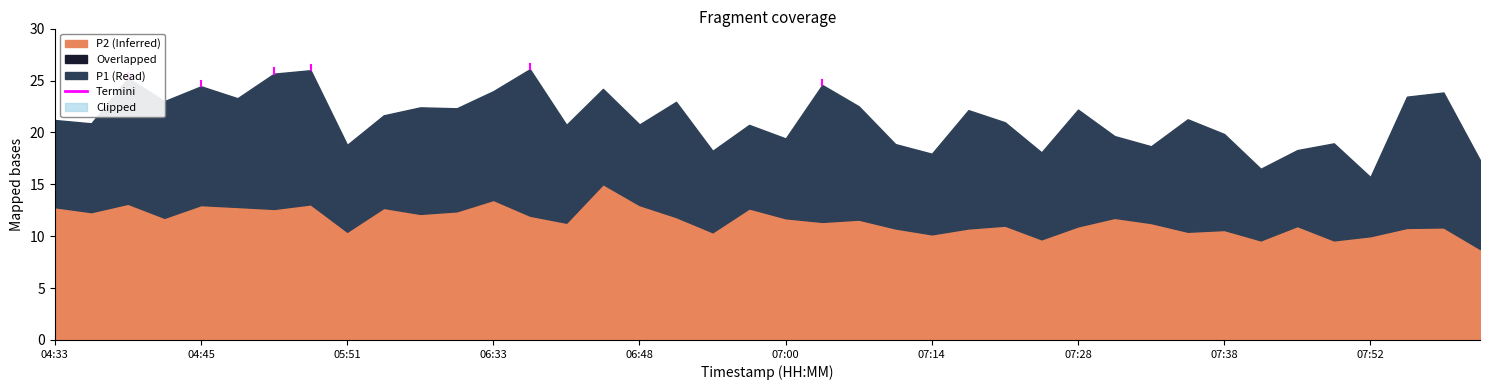

Which has a higher value, 04:45 or 04:33?

04:45